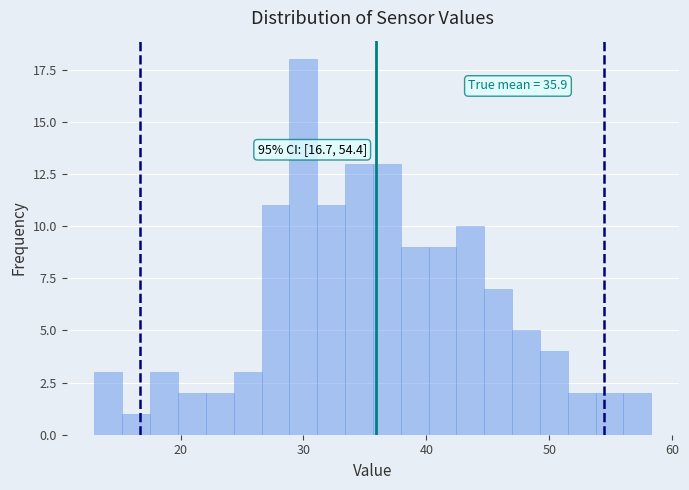

Read against the x-axis, roughly where is the centre of the tallest bar?

30